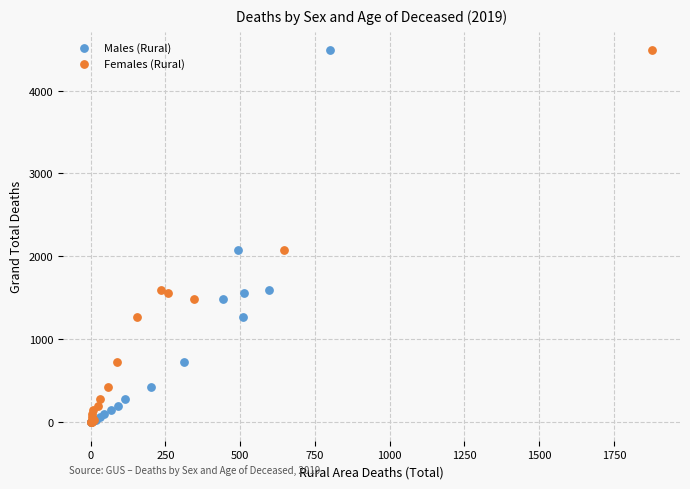

What are all the series names shown in the legend?

Males (Rural), Females (Rural)